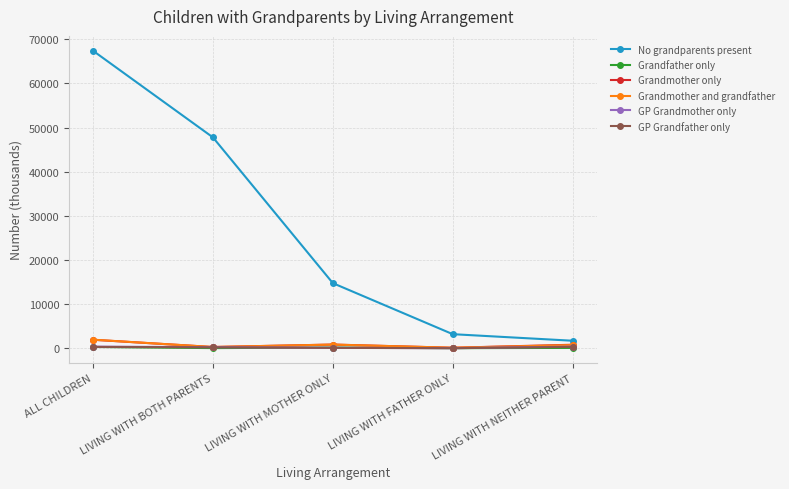

What is the lowest value of the No grandparents present series?

1697